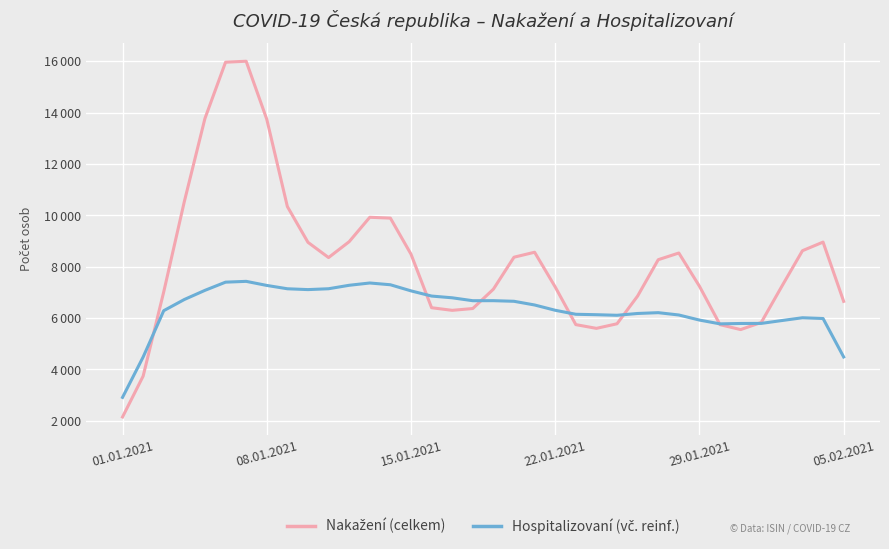

What is the difference between the second highest and second lowest values in the Hospitalizovaní (vč. reinf.) series?

2915.8